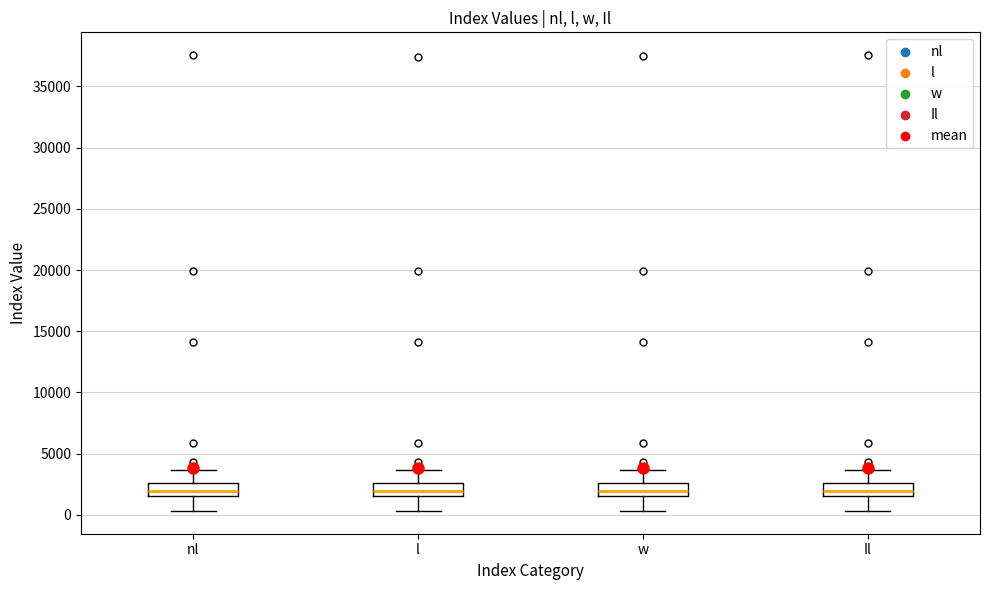

Reading left to right, transcribe this box plot: for each box, give where its median line is, the range the box spans, and where its two whiskers end, as read against the y-axis. The values are not printed on the chart, so give them approximately, as read against the axis.

nl: median 2000, box 1500 to 2500, whiskers 500 to 3500
l: median 2000, box 1500 to 2500, whiskers 500 to 3500
w: median 2000, box 1500 to 2500, whiskers 500 to 3500
Il: median 2000, box 1500 to 2500, whiskers 500 to 3500